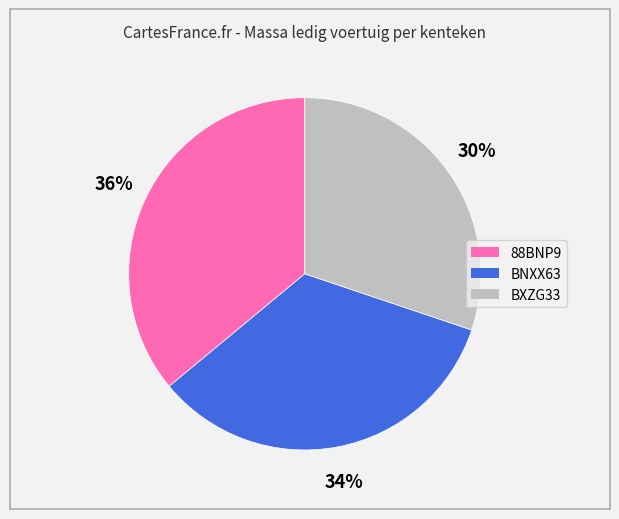

How many segments does this pie chart have?

3